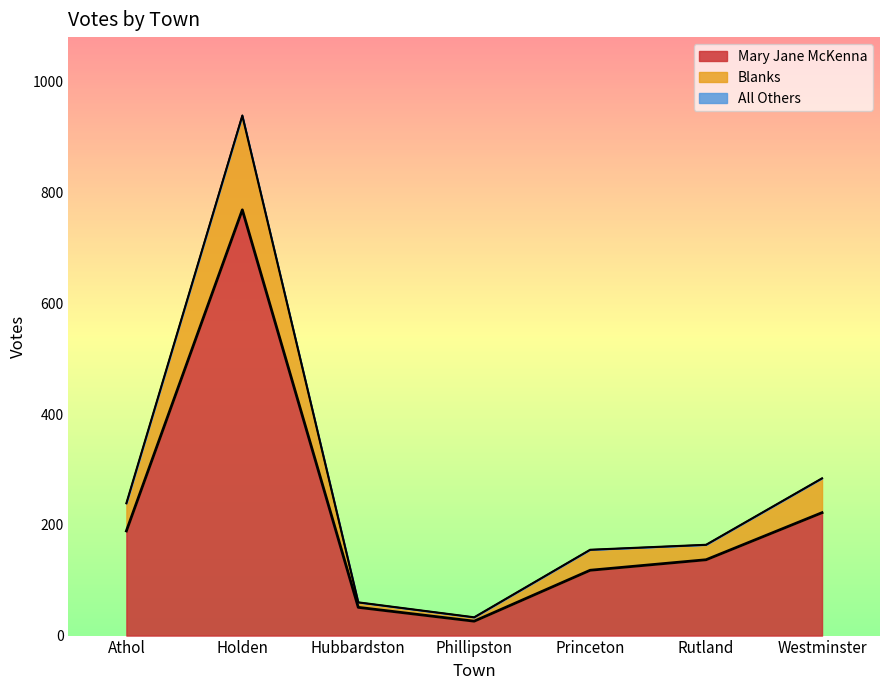

Reading left to right, transcribe all the data shown in this chart.

Mary Jane McKenna: 189	769	51	26	118	137	222
Blanks: 239	939	60	33	155	164	284